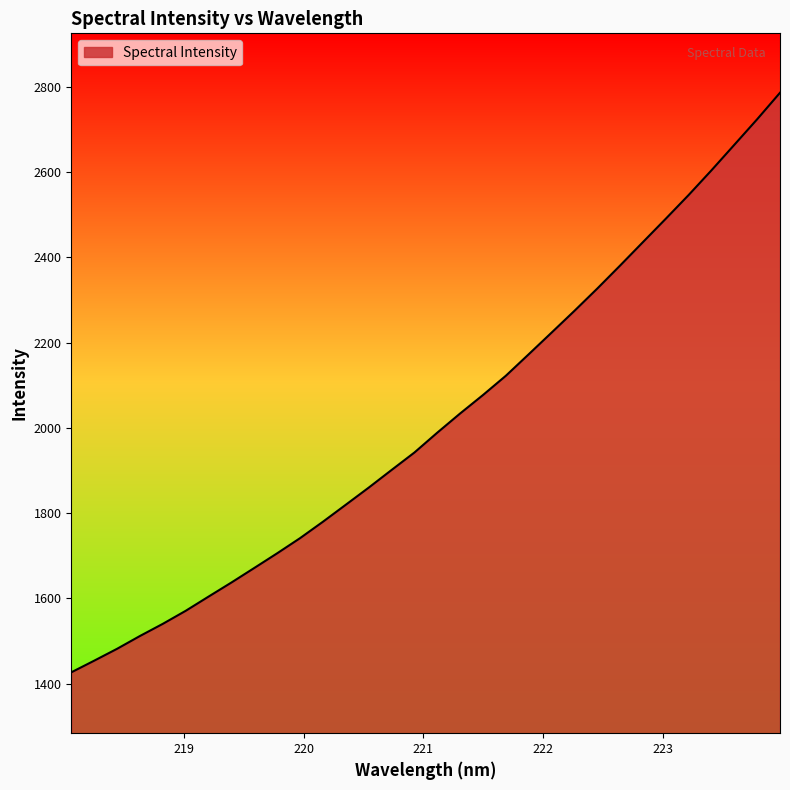

What is the greatest value displayed?

2785.5